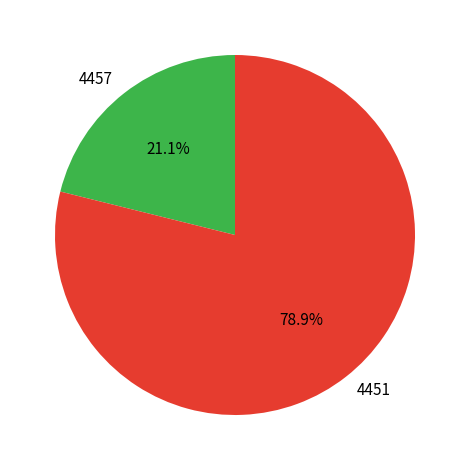

Which slice represents more than half of the pie?

4451